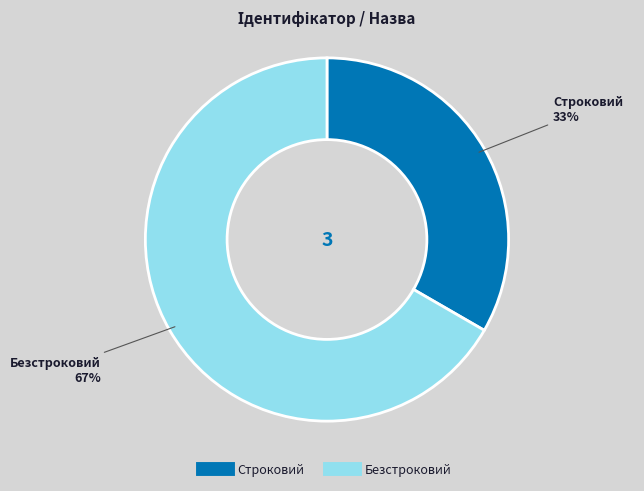

Count the number of slices in the pie.

2